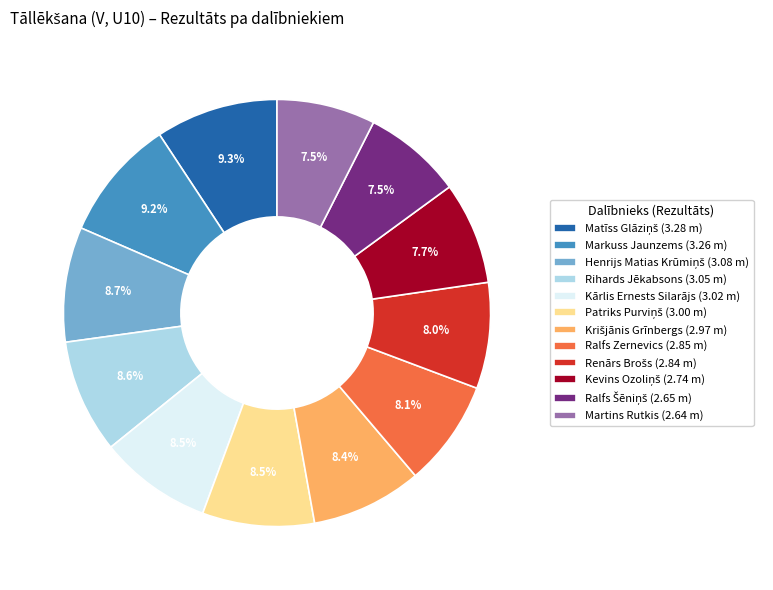

Does Kārlis Ernests Silarājs (3.02 m) account for over 50% of the chart?

No